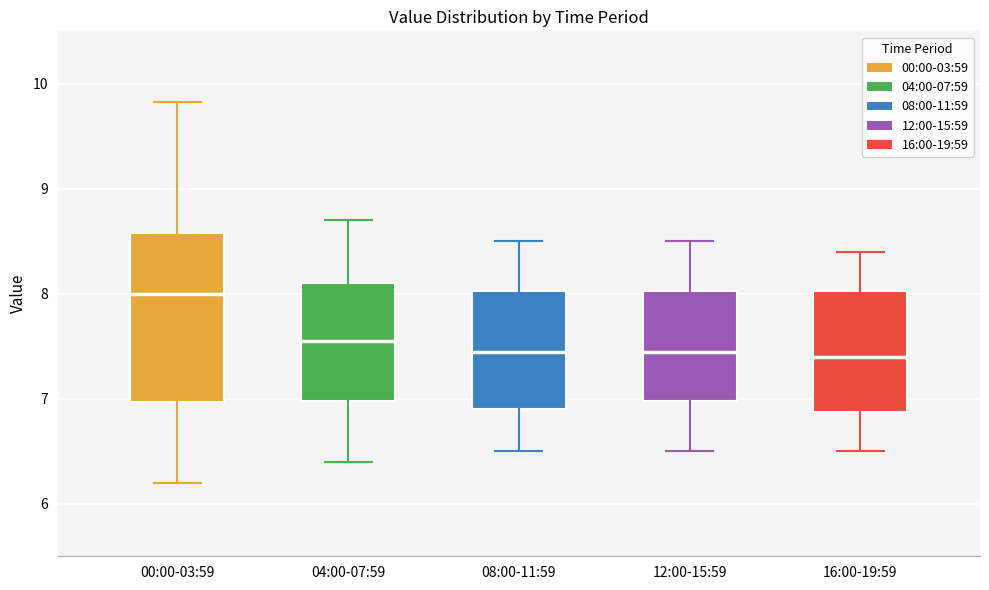

Reading left to right, transcribe this box plot: for each box, give where its median line is, the range the box spans, and where its two whiskers end, as read against the y-axis. The values are not printed on the chart, so give them approximately, as read against the axis.

00:00-03:59: median 8.0, box 7.0 to 8.6, whiskers 6.2 to 9.8
04:00-07:59: median 7.6, box 7.0 to 8.1, whiskers 6.4 to 8.7
08:00-11:59: median 7.5, box 6.9 to 8.0, whiskers 6.5 to 8.5
12:00-15:59: median 7.5, box 7.0 to 8.0, whiskers 6.5 to 8.5
16:00-19:59: median 7.4, box 6.9 to 8.0, whiskers 6.5 to 8.4